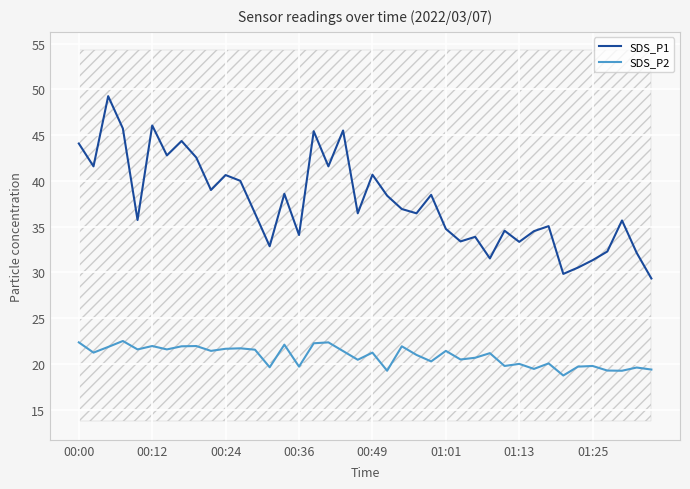

True or false: SDS_P1 and SDS_P2 cross at least once.

False